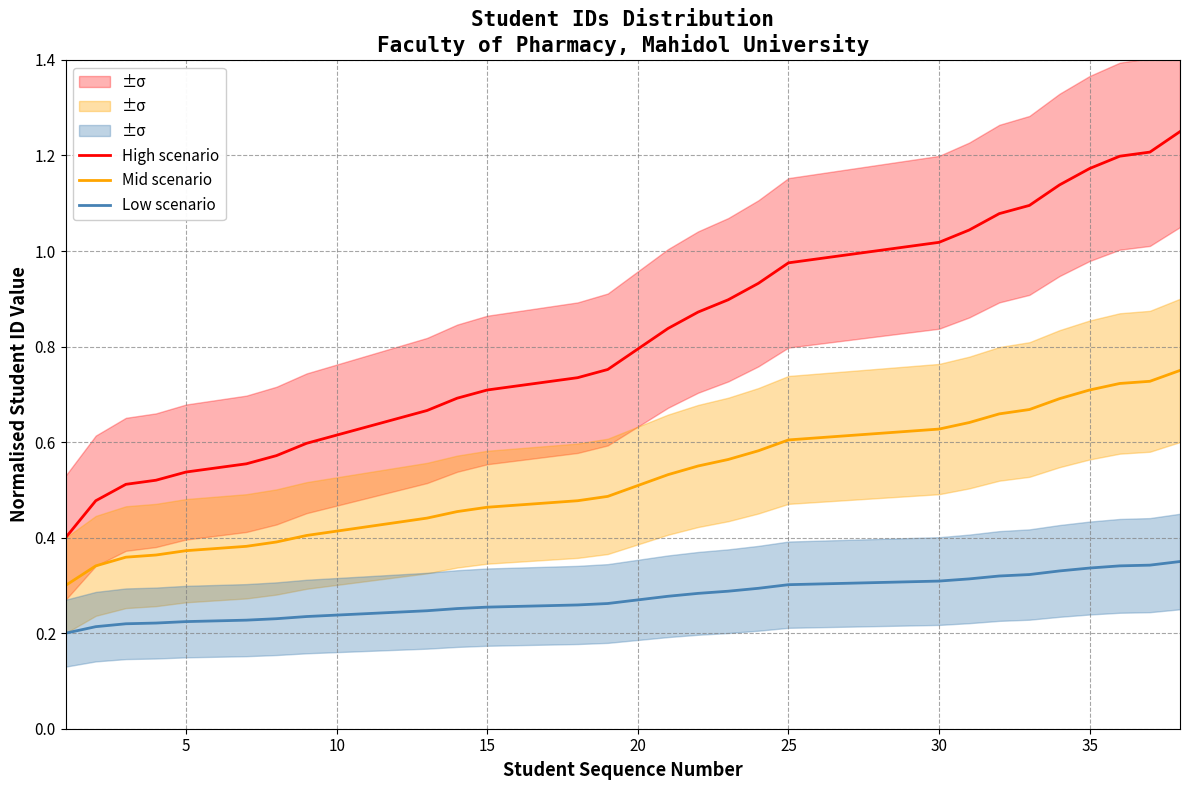

The value of High scenario at 20 is 0.8. True or false?

True